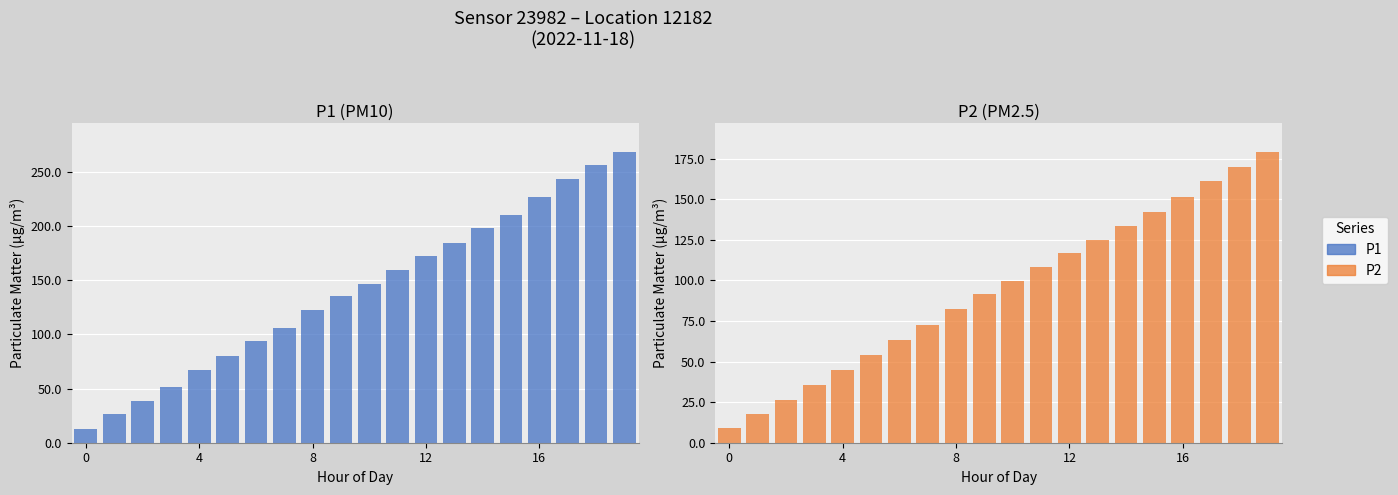

What value does the P1 series have at 6?

93.5